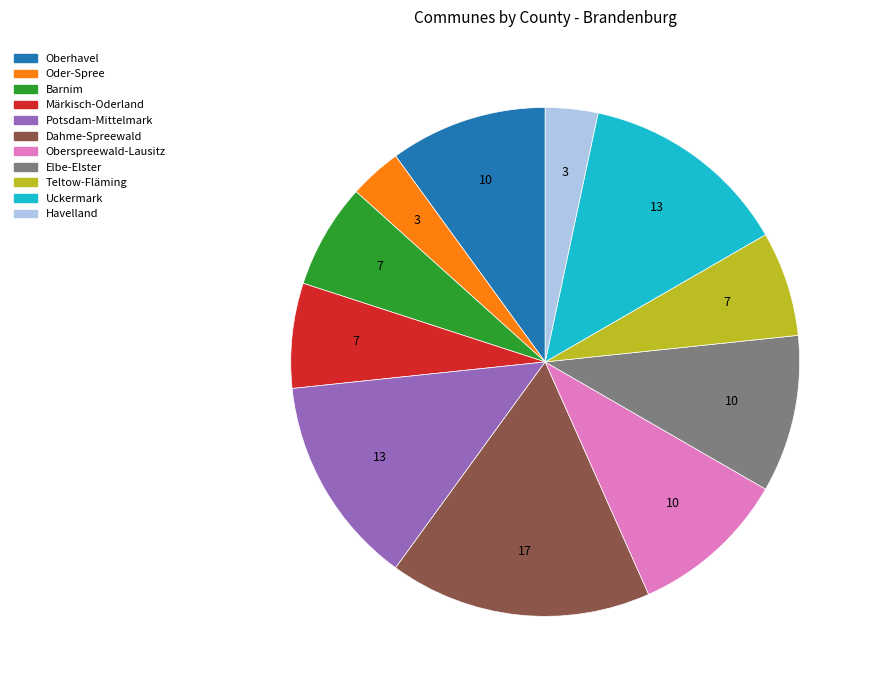

Is there a majority slice in this chart?

No